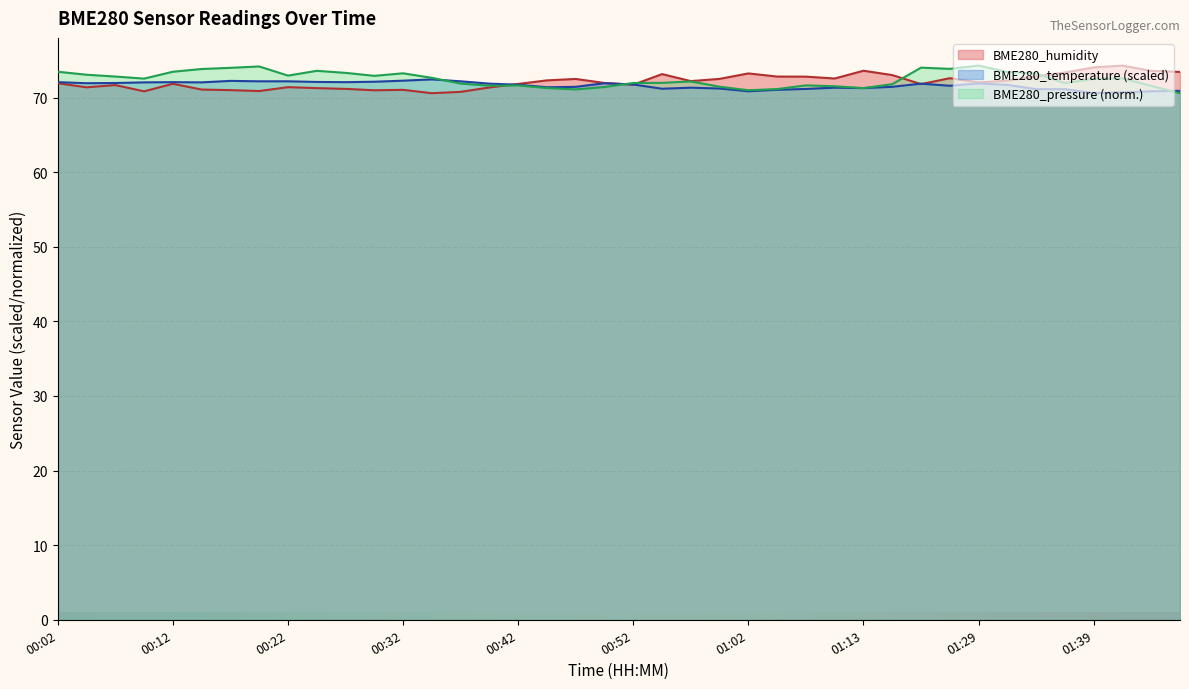

At 00:22, list the series in order from smallest to largest.

BME280_humidity, BME280_temperature (scaled), BME280_pressure (norm.)